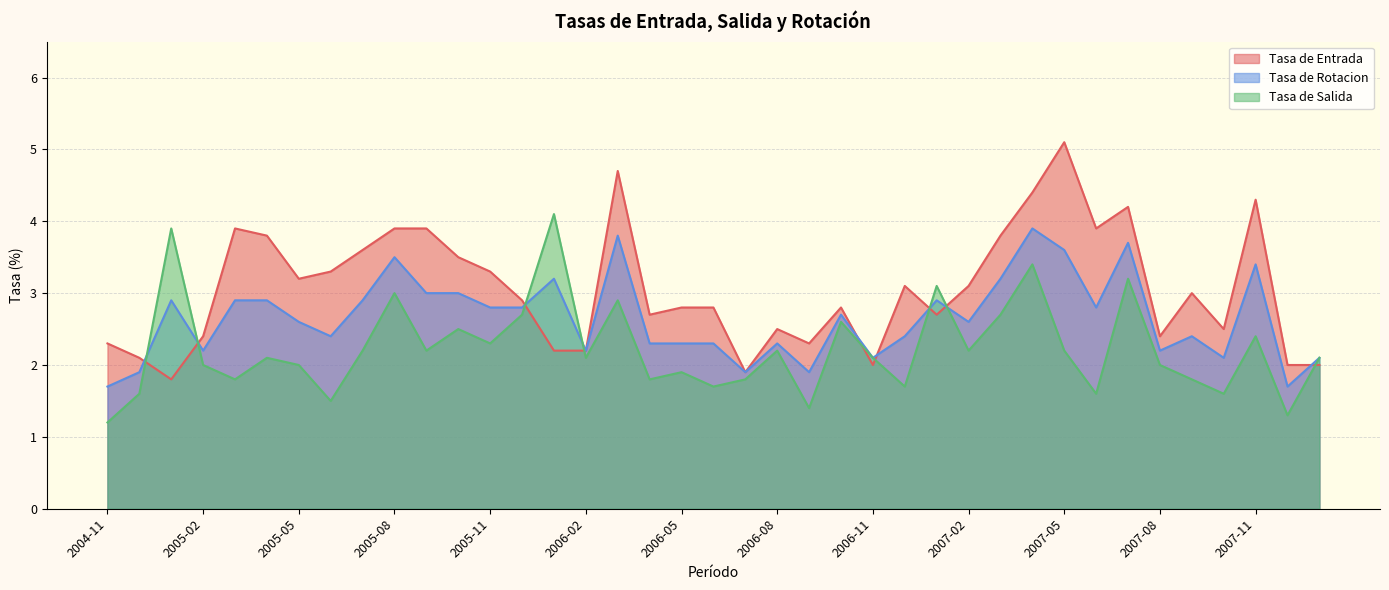

The value of Tasa de Rotacion at 2006-04 is 1.0. True or false?

False